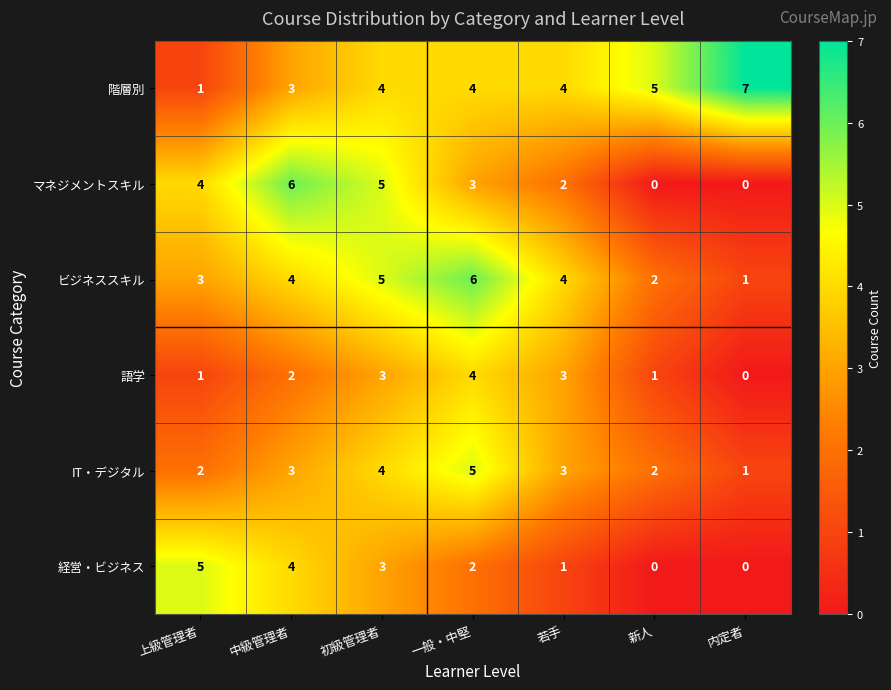

What is the total value across all series at 新人?

10